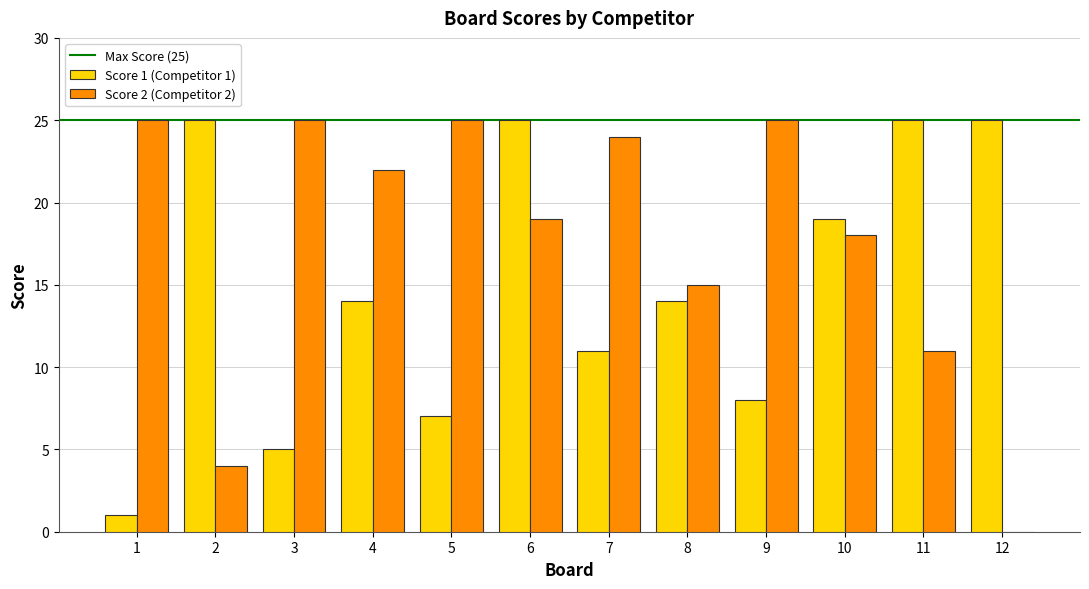

Between 3 and 4, which series saw the biggest shift?

Score 1 (Competitor 1)